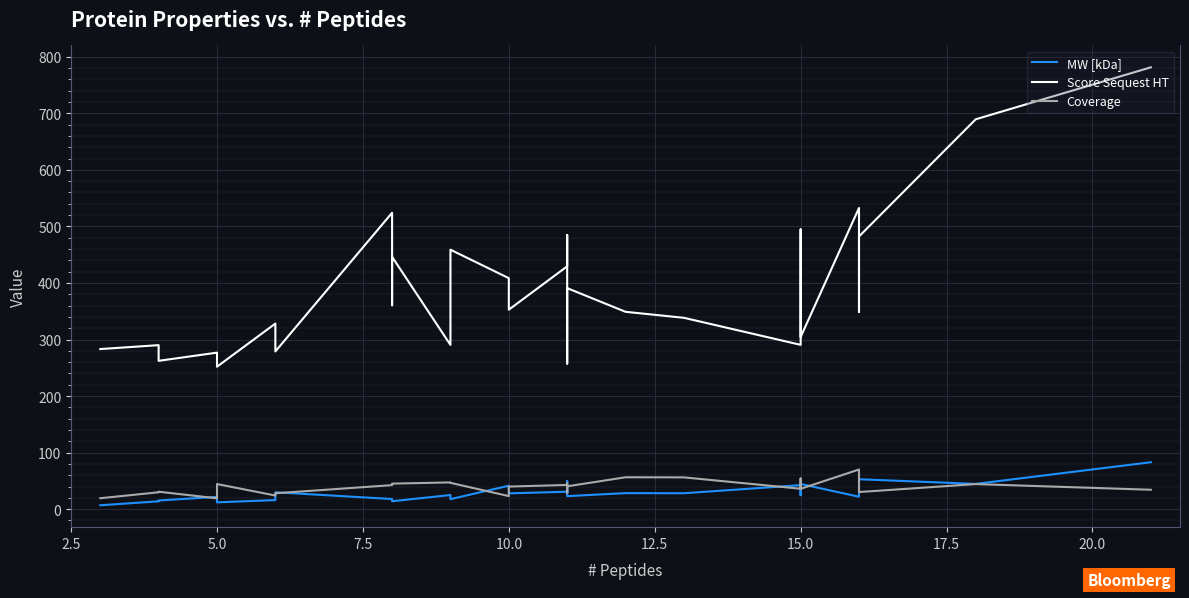

Count the number of categories in the chart.

30